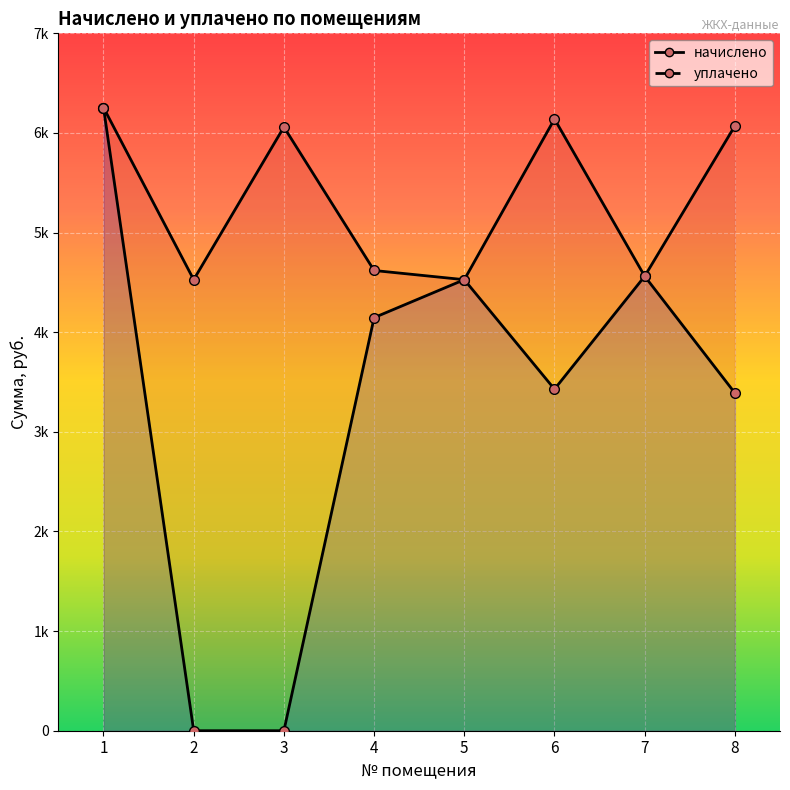

How many lines are shown in the chart?

2